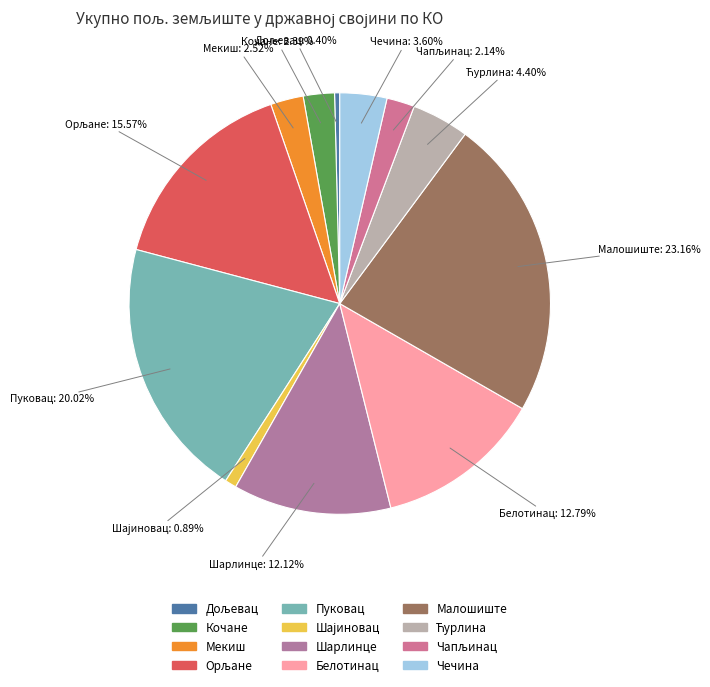

To the nearest percent, what is the difference between the largest and smallest slice percentages?

23%